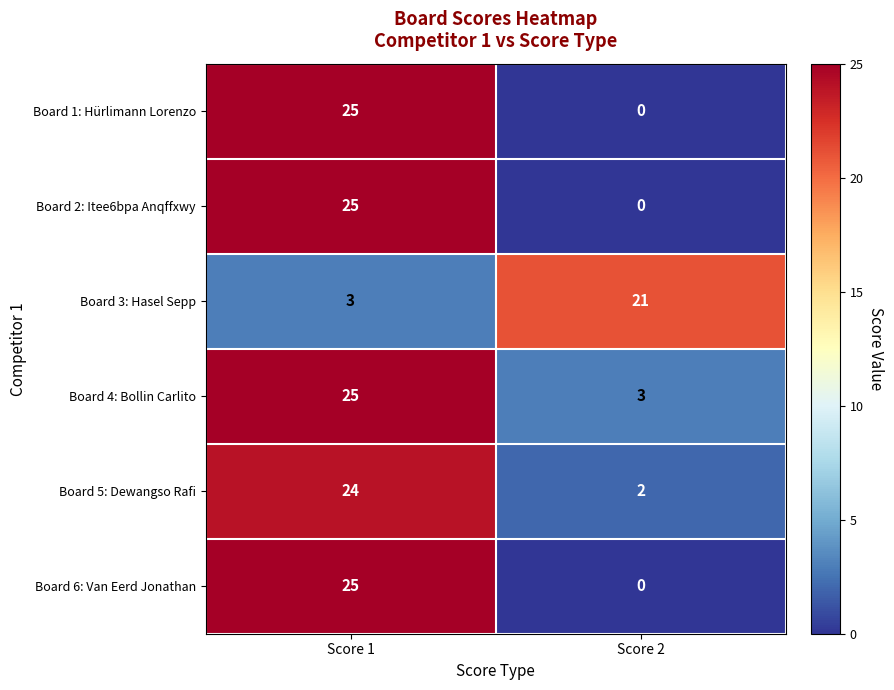

How many distinct data groups are displayed?

6